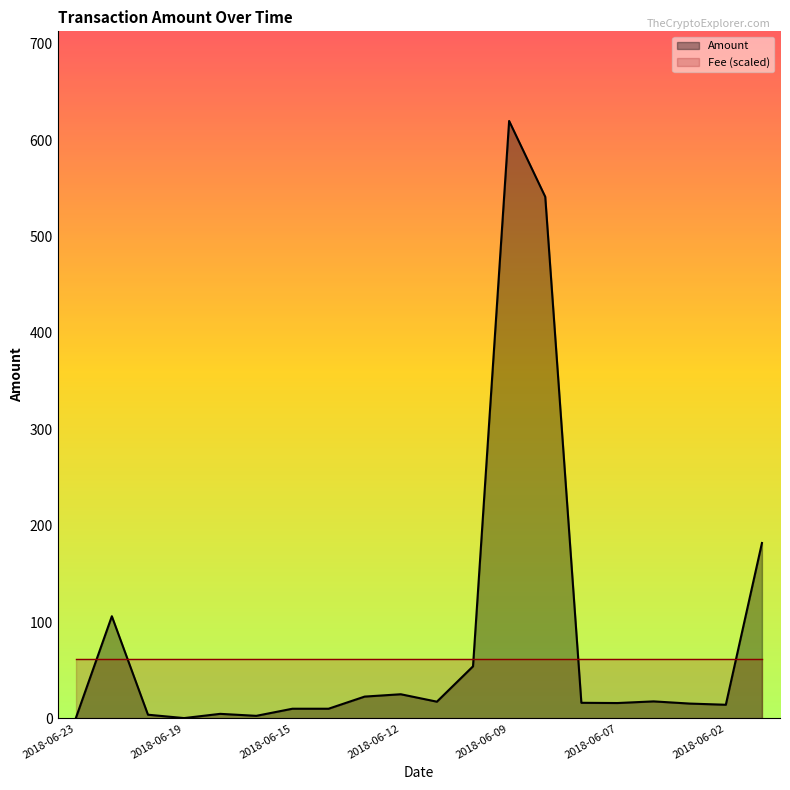

Reading left to right, transcribe all the data shown in this chart.

0.0	106.0	3.8	0.3	4.7	2.6	10.0	10.0	22.6	25.0	17.3	54.0	620.0	541.3	16.2	15.9	17.6	15.3	14.1	182.0